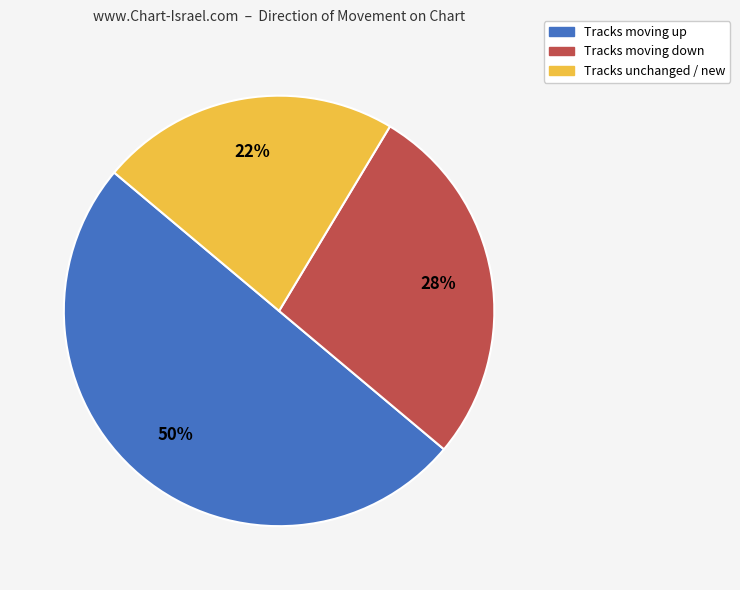

To the nearest percent, what is the average slice percentage?

33%